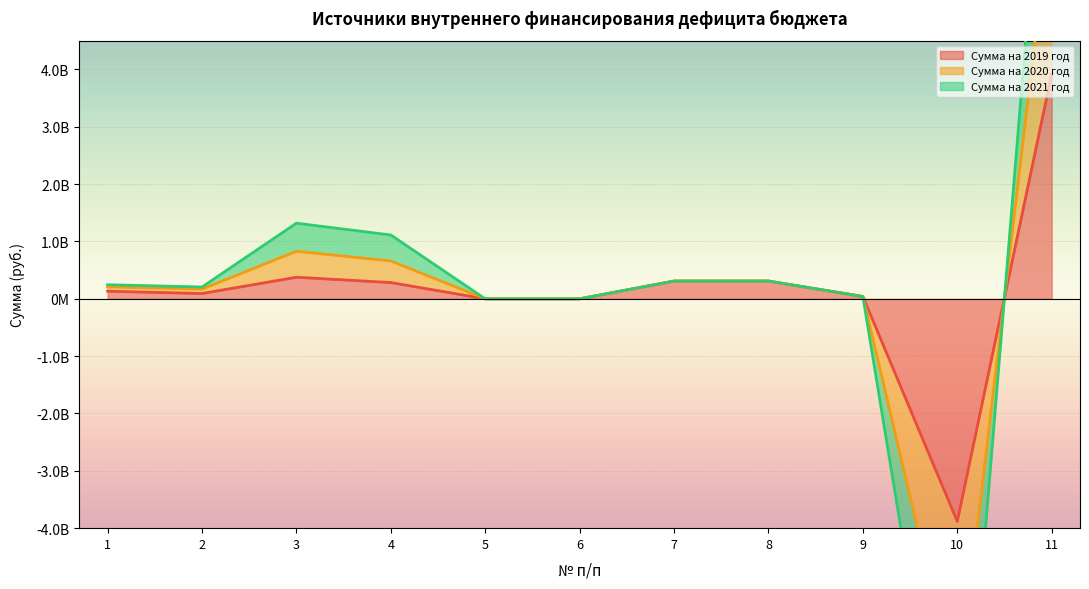

What is the difference between the maximum and minimum values in the Сумма на 2020 год series?

20026856035.2